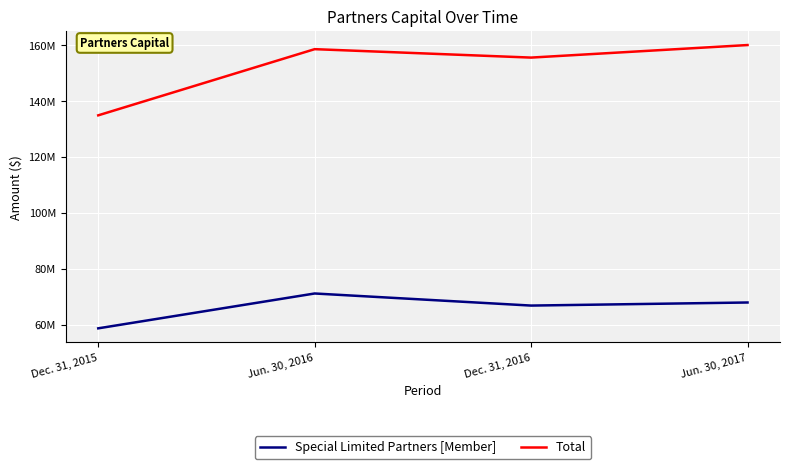

Rank the series by their average value, from highest to lowest.

Total, Special Limited Partners [Member]